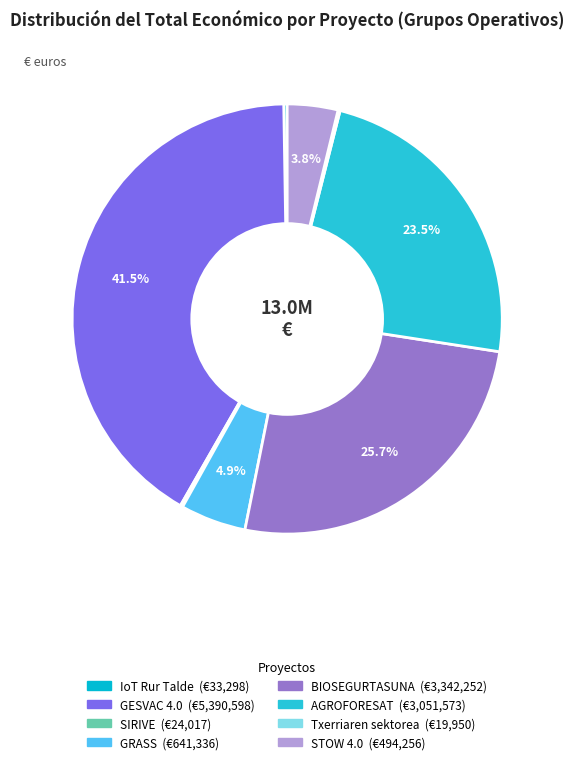

Does STOW 4.0 account for over 50% of the chart?

No